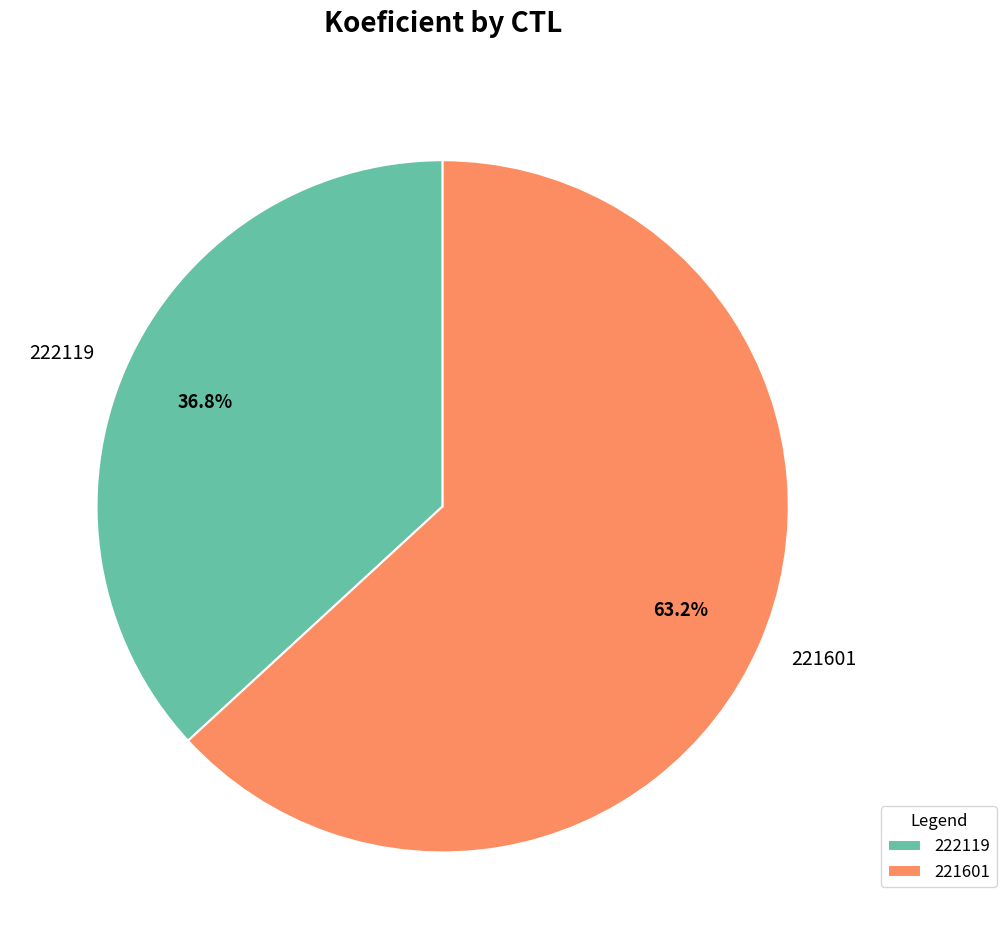

What is the ratio of the value at 221601 to the value at 222119?

1.7